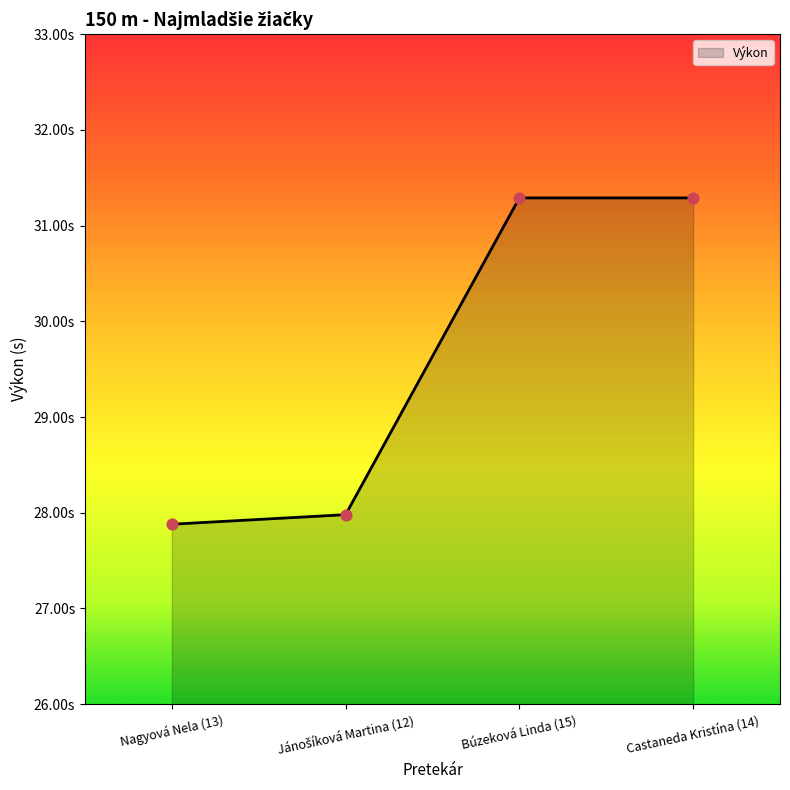

Which has a higher value, Búzeková Linda (15) or Nagyová Nela (13)?

Búzeková Linda (15)